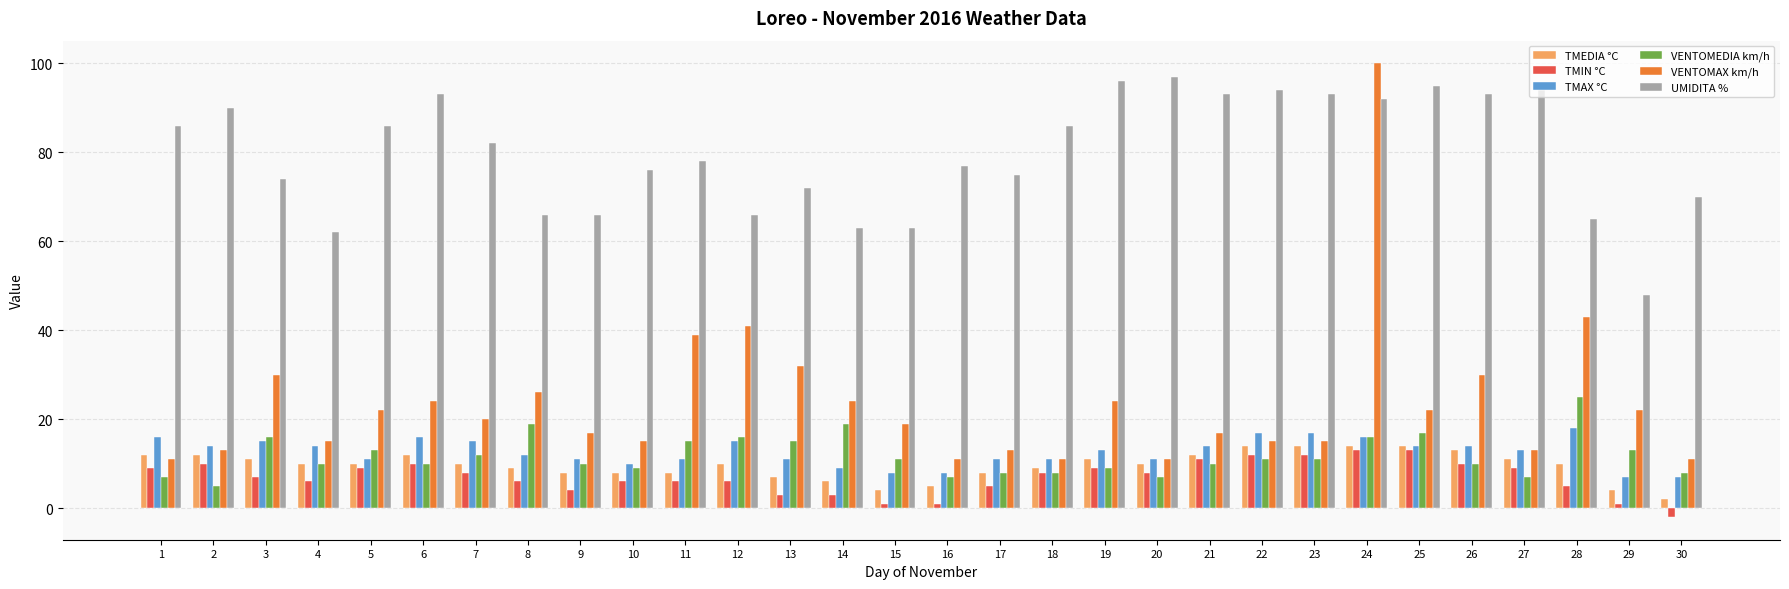

What is the sum of all VENTOMAX km/h values?

706